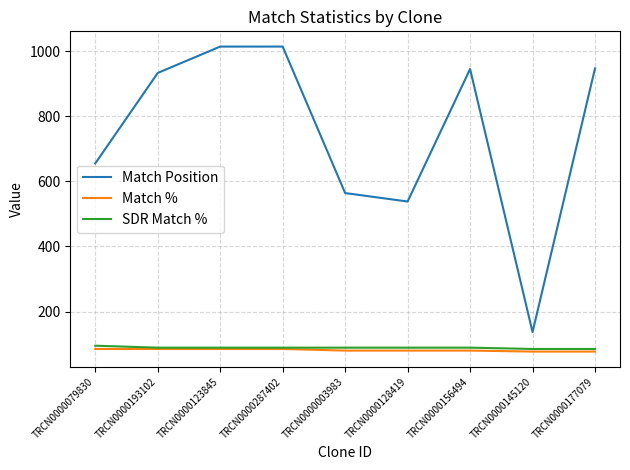

Which series has the largest range (max minus min)?

Match Position